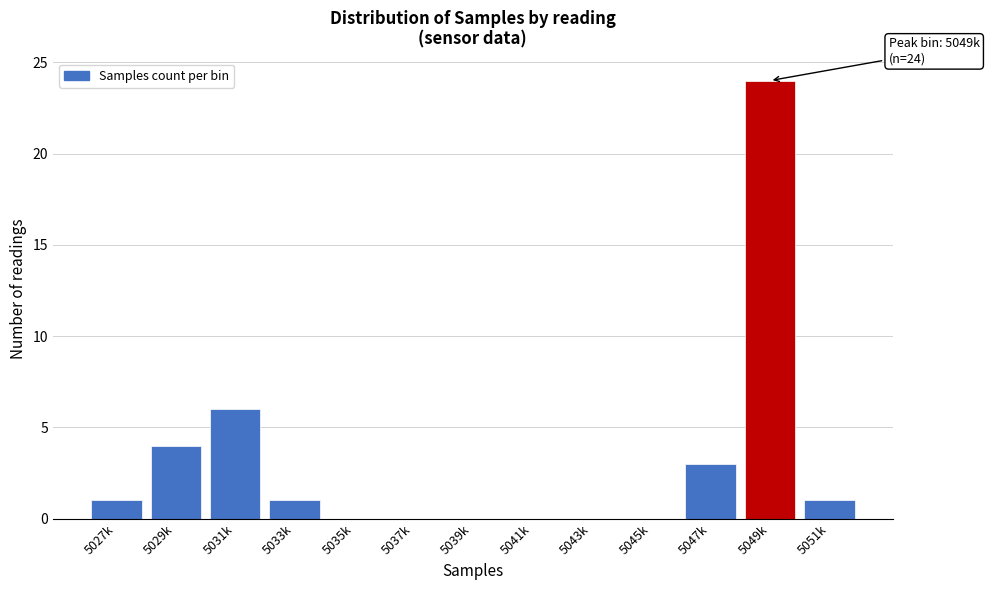

Reading left to right, list all the values displayed in this chart.

5027k=1	5029k=4	5031k=6	5033k=1	5035k=0	5037k=0	5039k=0	5041k=0	5043k=0	5045k=0	5047k=3	5049k=24	5051k=1